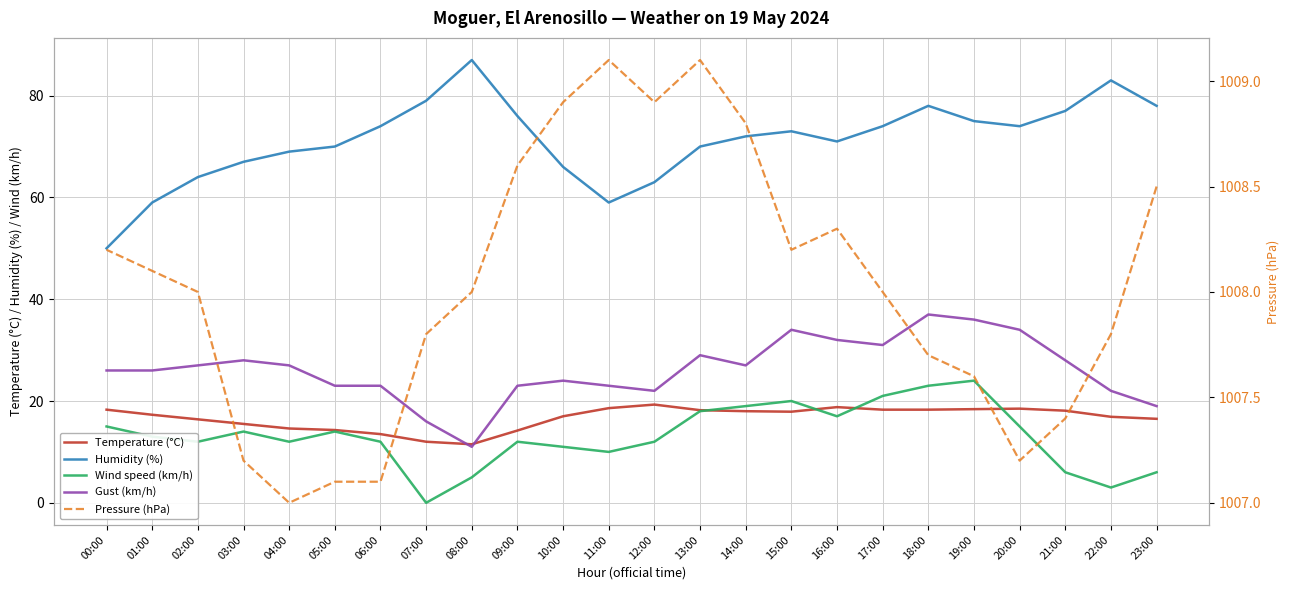

True or false: Humidity (%) has a value of 74.0 at 20:00.

True